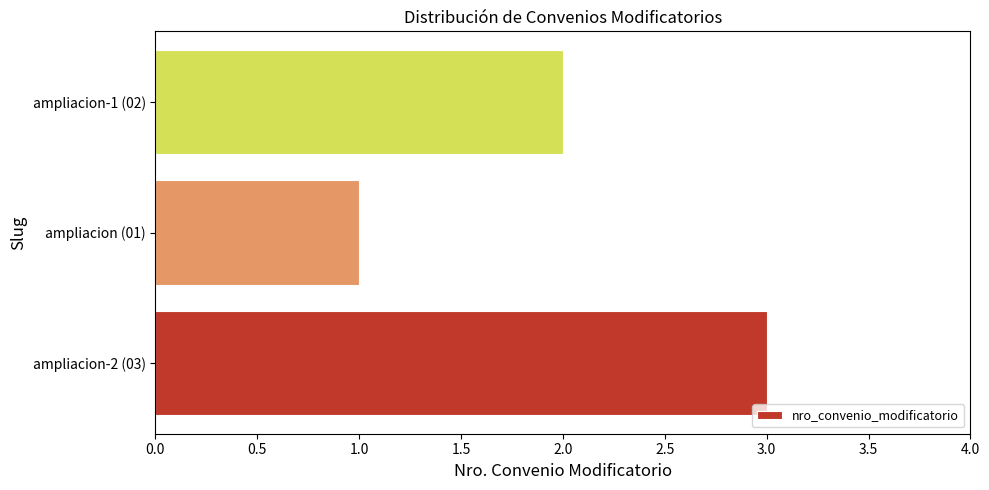

How many bars are there in total?

3